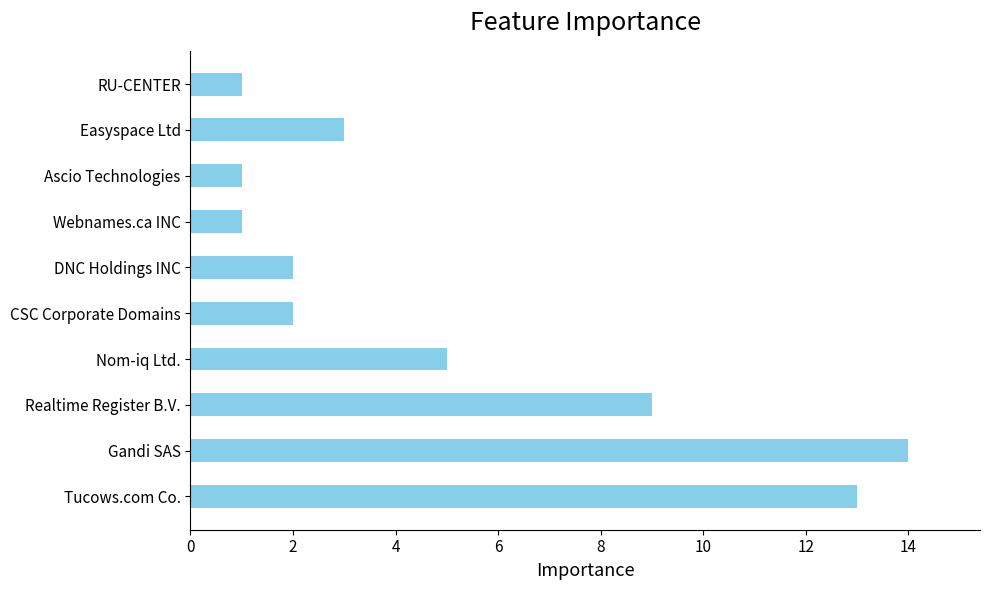

Between Realtime Register B.V. and CSC Corporate Domains, which is larger?

Realtime Register B.V.